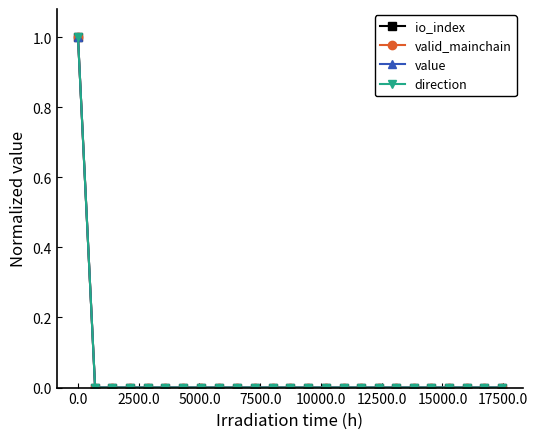

What is the difference between the maximum and minimum values in the direction series?

1.0